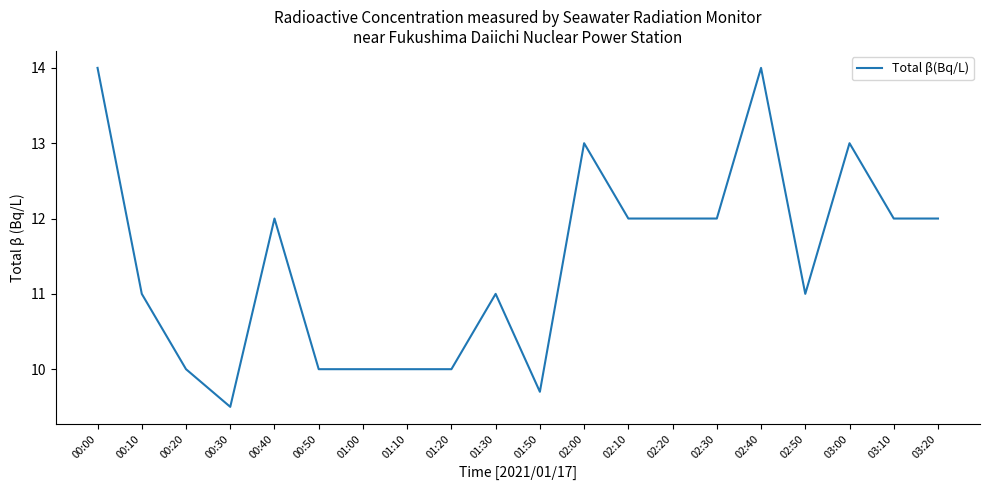

True or false: the data shows 18.2 at 00:10.

False